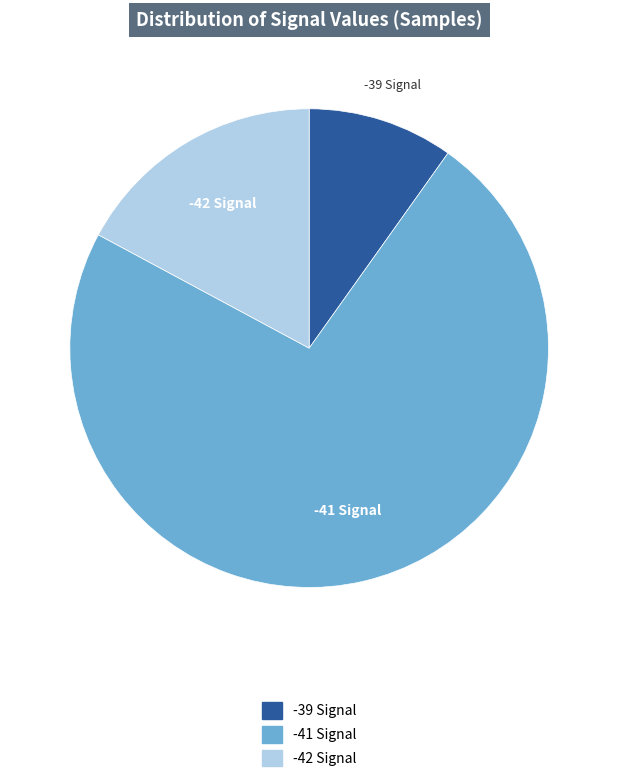

Is there a majority slice in this chart?

Yes